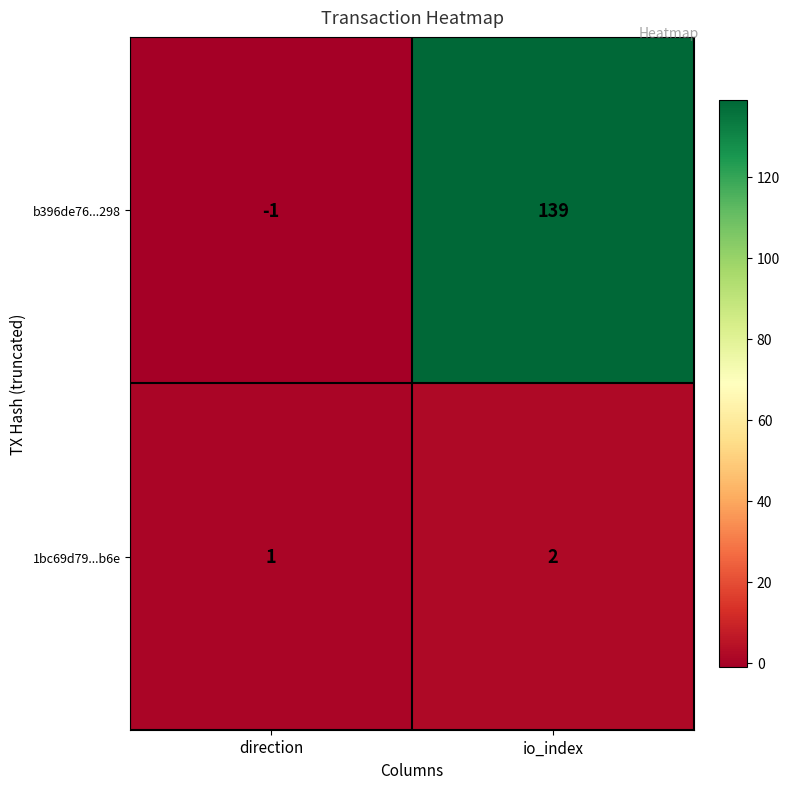

Is it true that b396de76...298 equals -1 at direction?

True